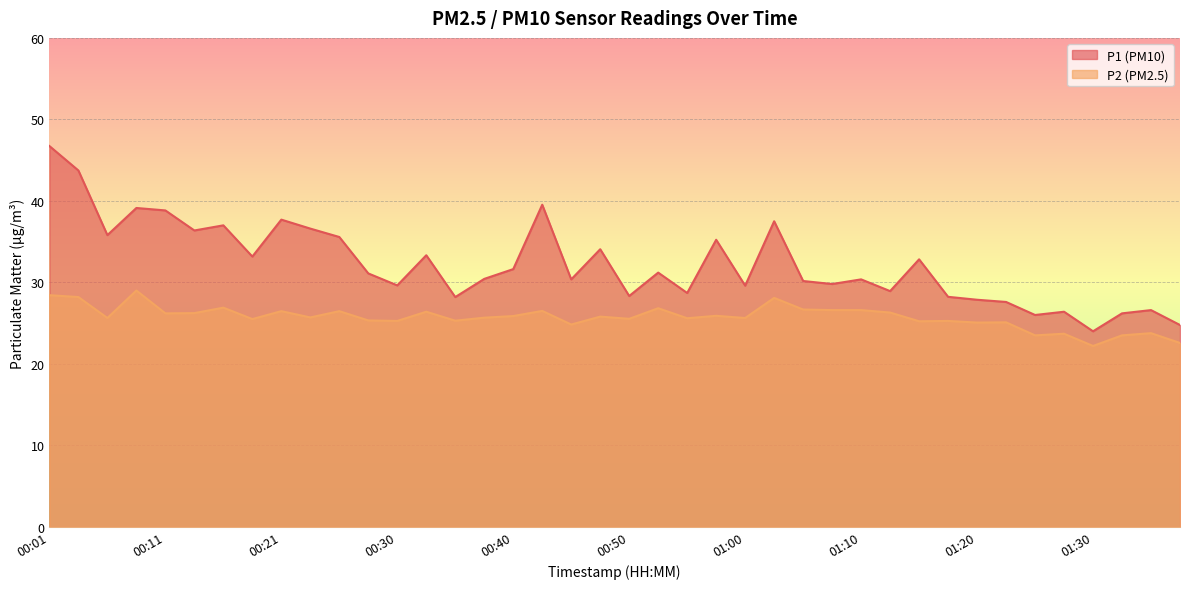

What value does the P2 series have at 01:20?

25.1